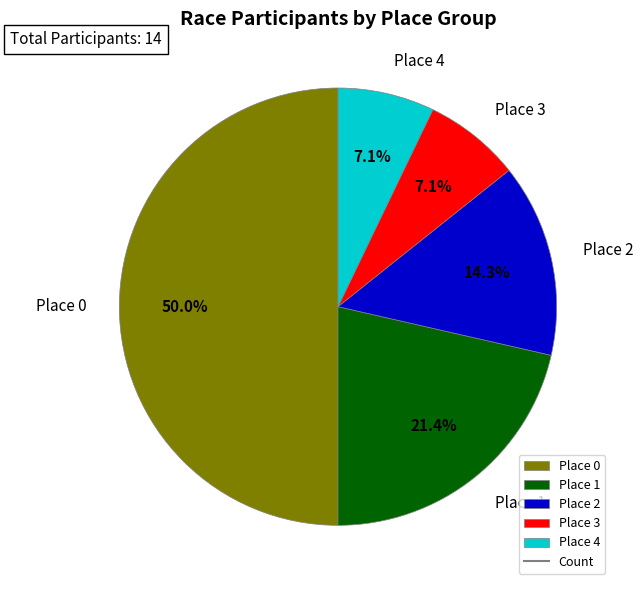

Is Place 1 the majority of the pie?

No